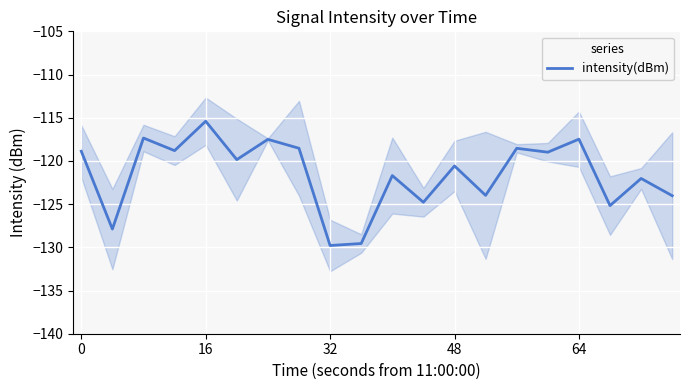

What is the difference between the maximum and minimum values?

14.4